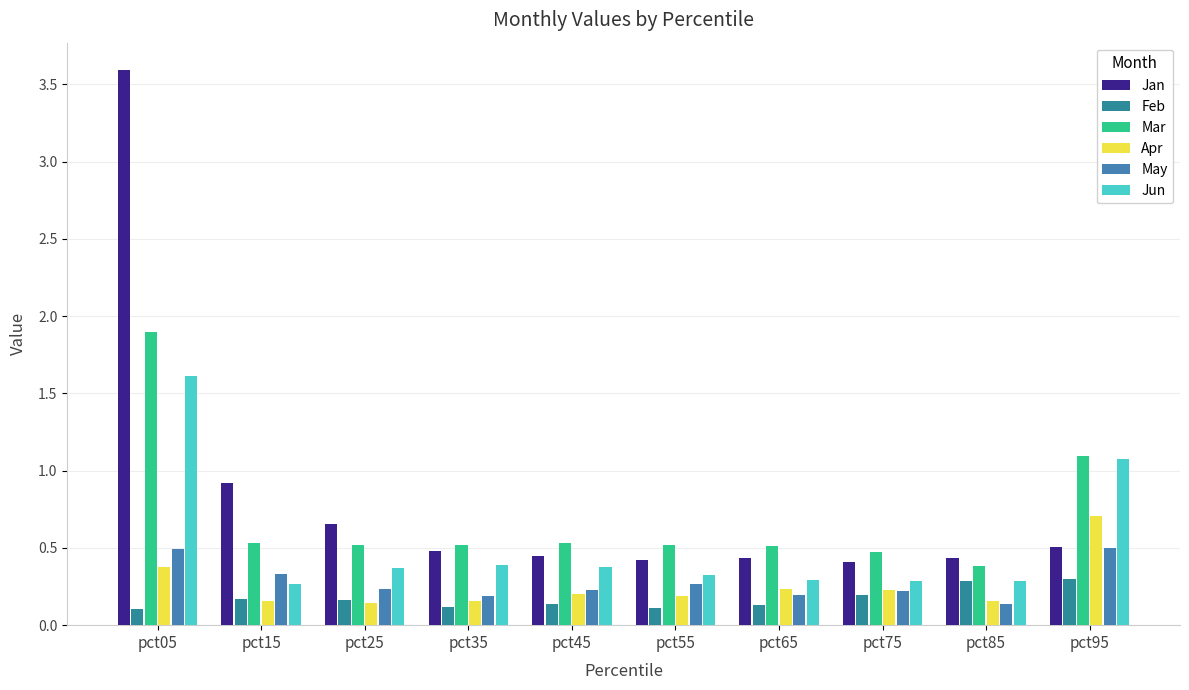

Which category has the lowest value across all series?

pct05